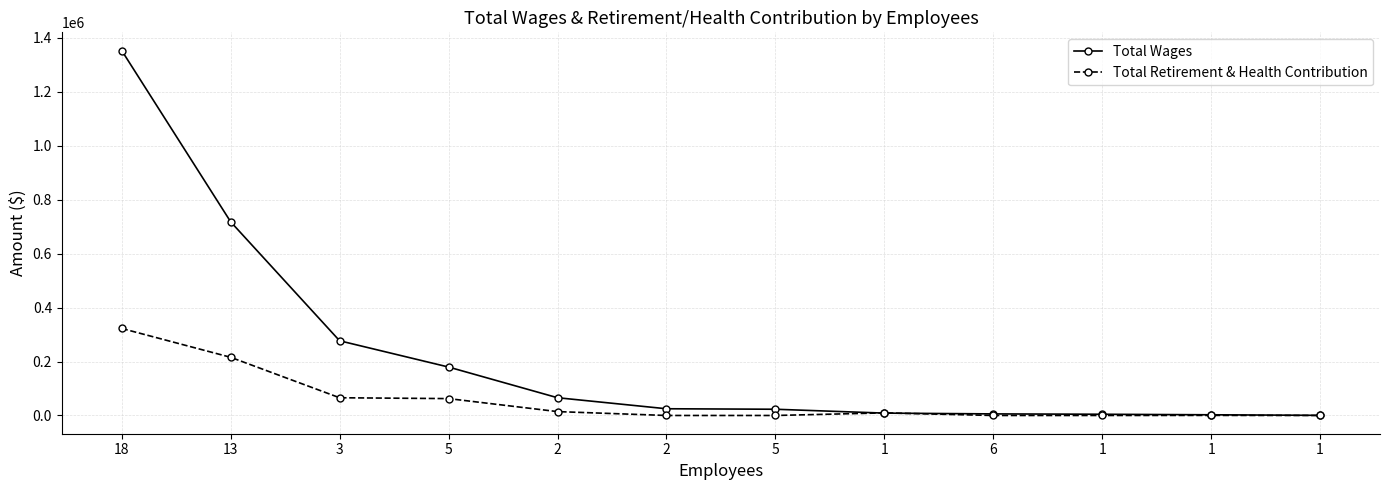

Rank the series by their average value, from highest to lowest.

Total Wages, Total Retirement & Health Contribution